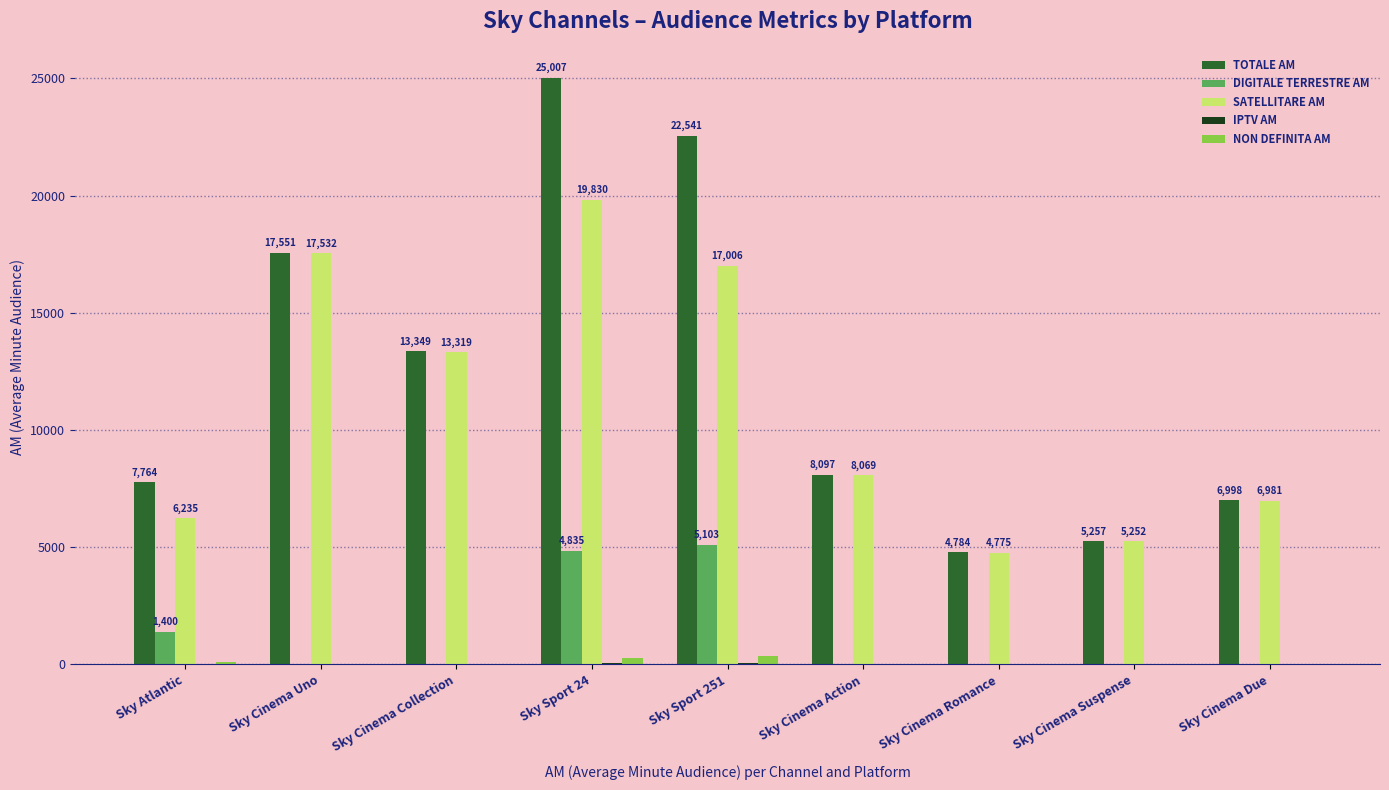

Which series changed the most between Sky Sport 24 and Sky Sport 251?

SATELLITARE AM